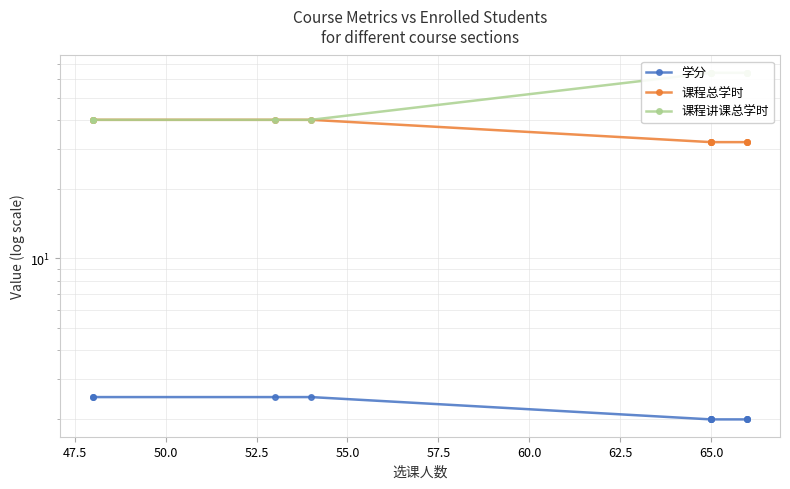

True or false: 学分 and 课程讲课总学时 intersect in this chart.

False